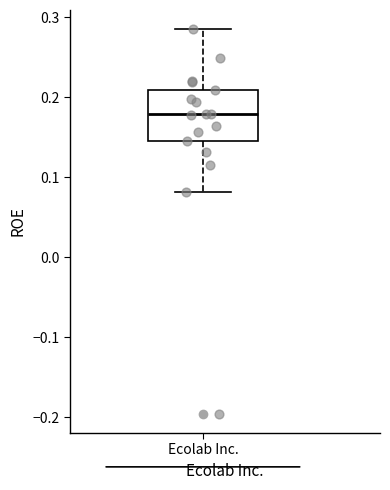

Where is the upper edge of the box for Ecolab Inc. on the y-axis? The values are not printed on the chart, so give them approximately, as read against the axis.

0.21